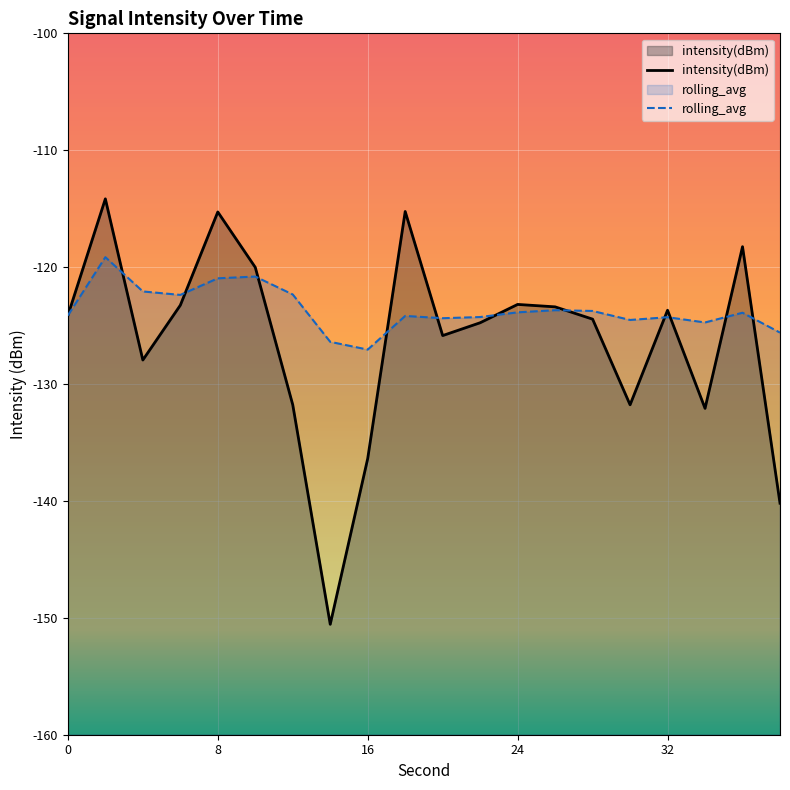

Which series has the largest range (max minus min)?

intensity(dBm)